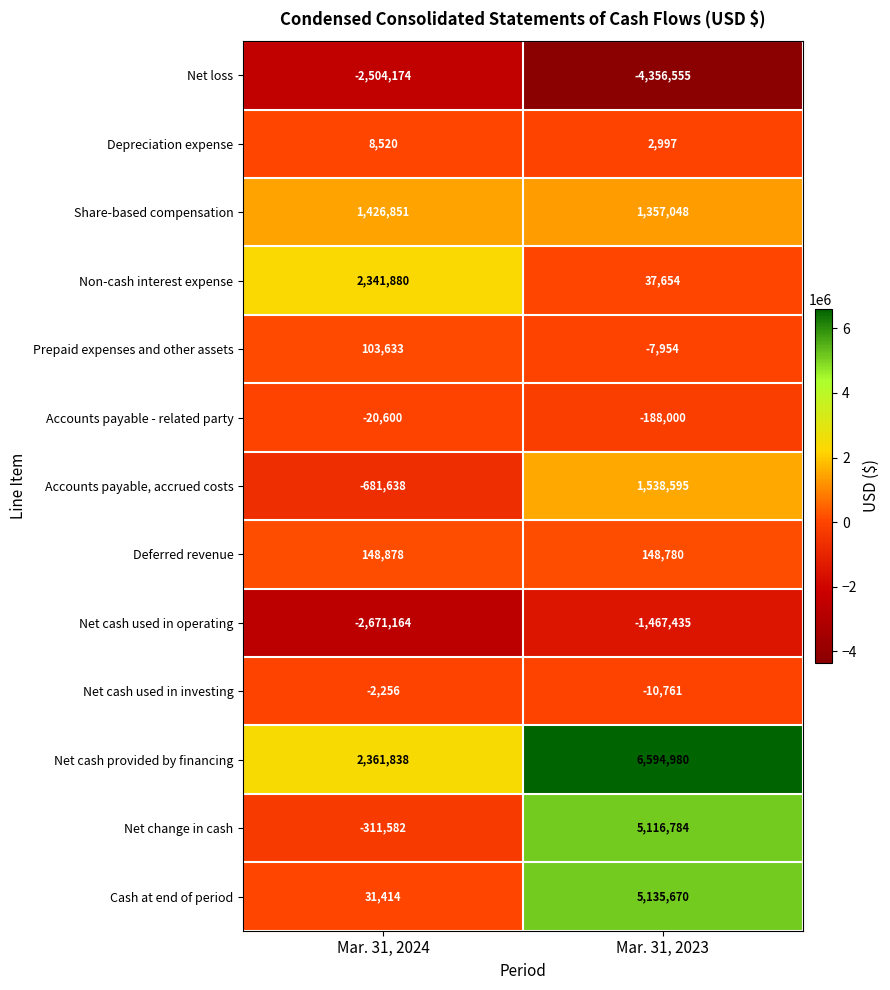

What is the spread (max minus min) of values at Mar. 31, 2024?

5033002